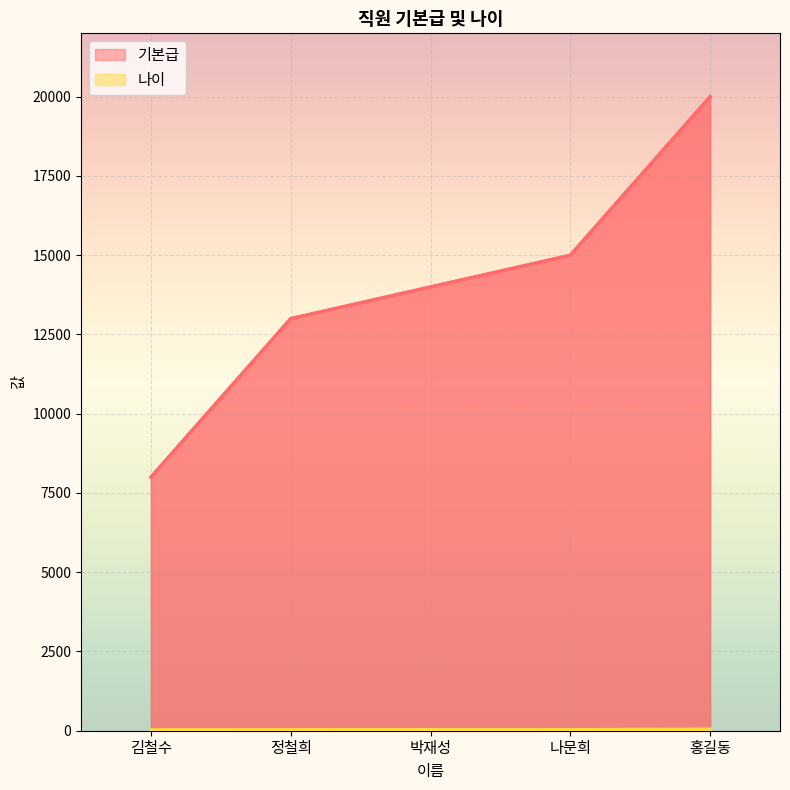

Does the chart display data point markers on the line(s)?

No